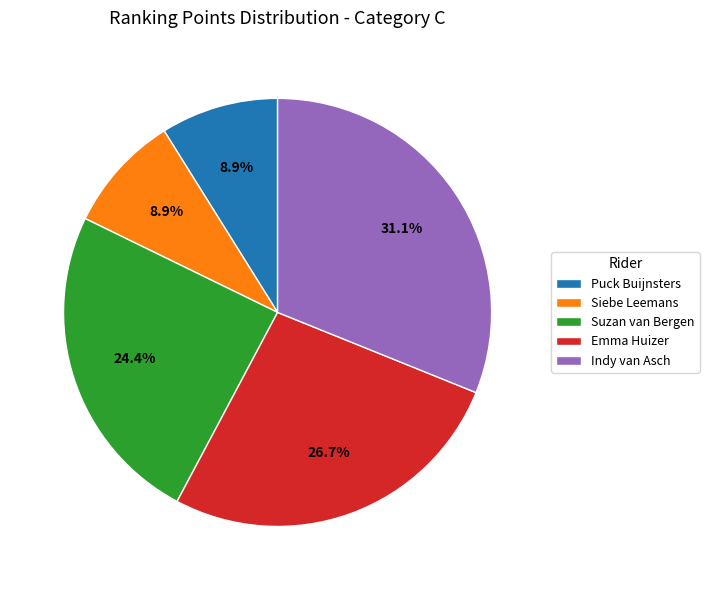

What is the ratio of the value at Suzan van Bergen to the value at Indy van Asch?

0.8